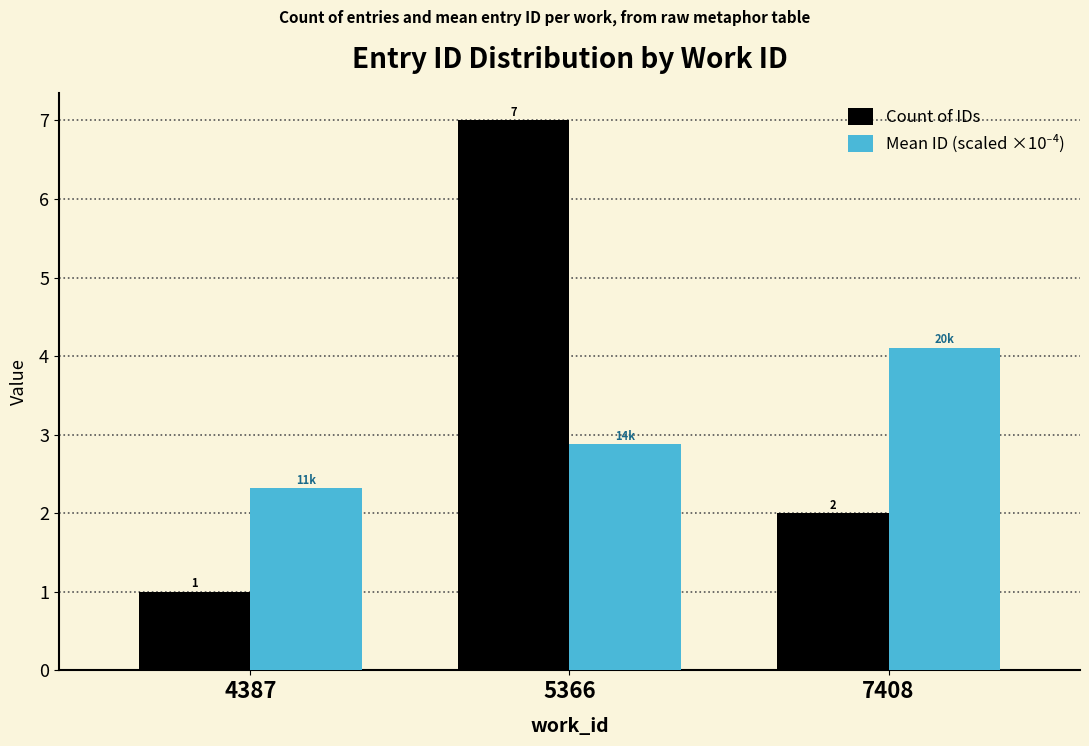

How many data points does each series have?

3